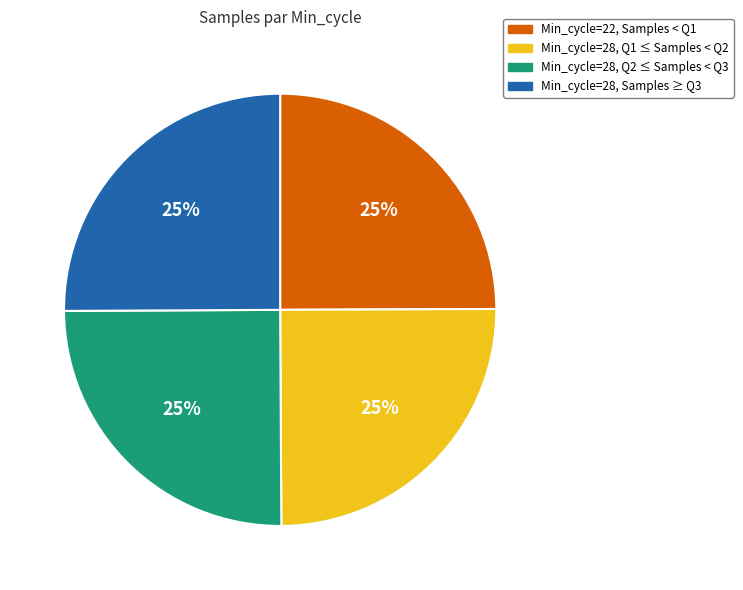

Does any single category account for the majority?

No